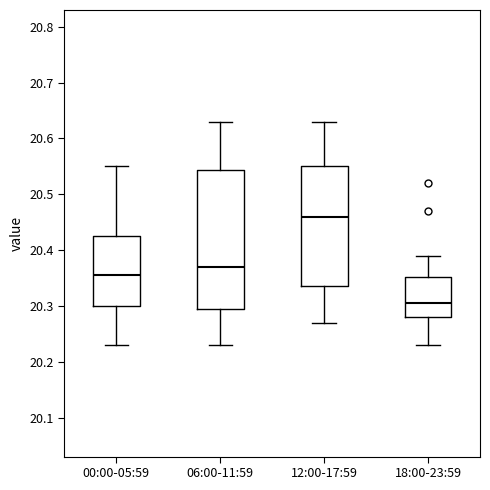

Comparing the boxes themselves (not the whiskers), which one is the tallest?

06:00-11:59